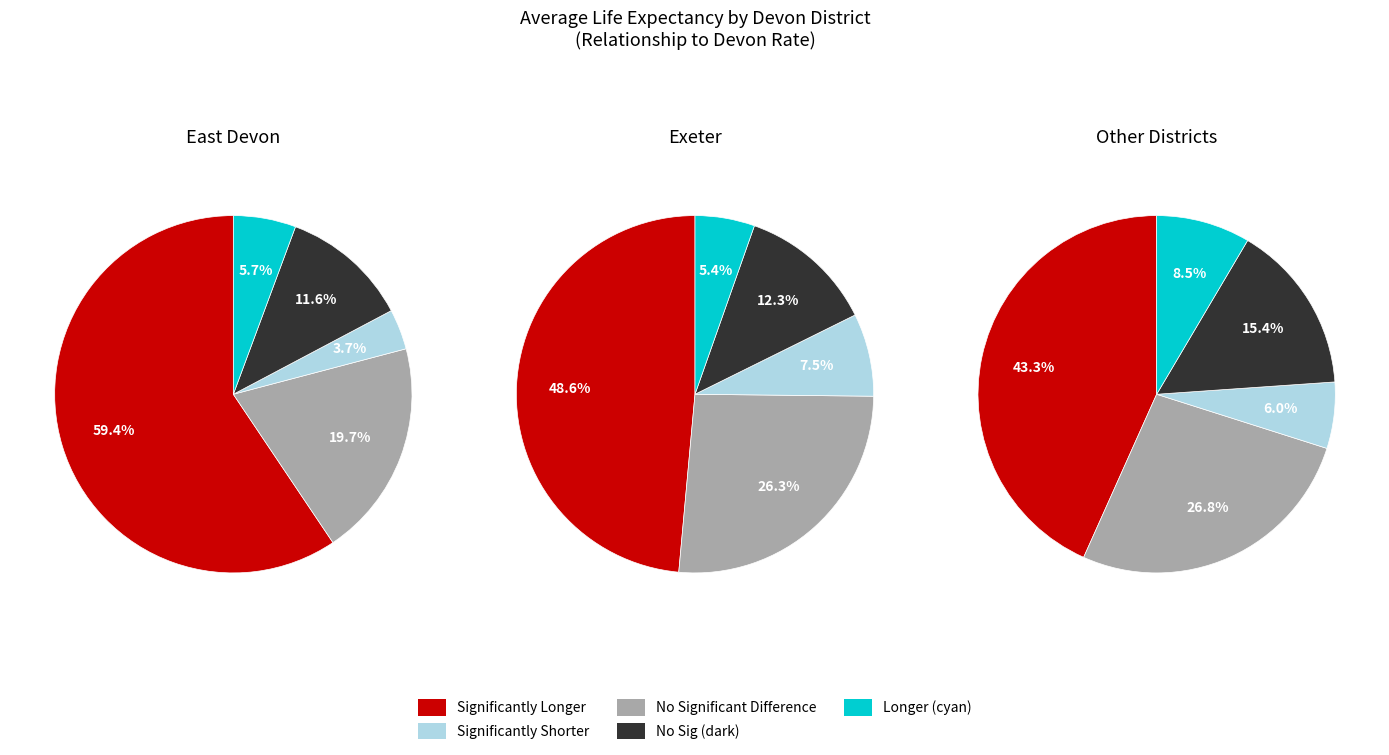

Does Exeter account for over 50% of the chart?

No